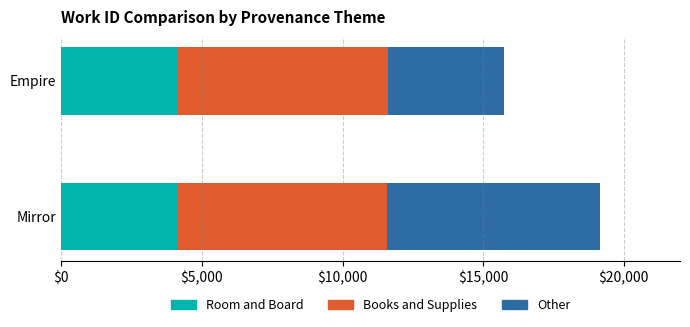

What is the sum of all Room and Board values?

8300